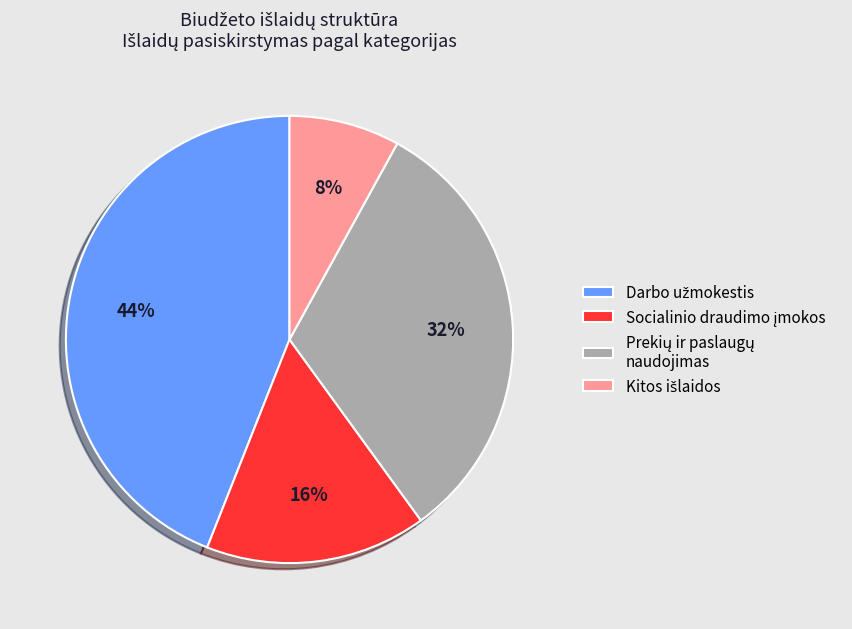

To the nearest percent, what is the difference between the largest and smallest slice percentages?

36%